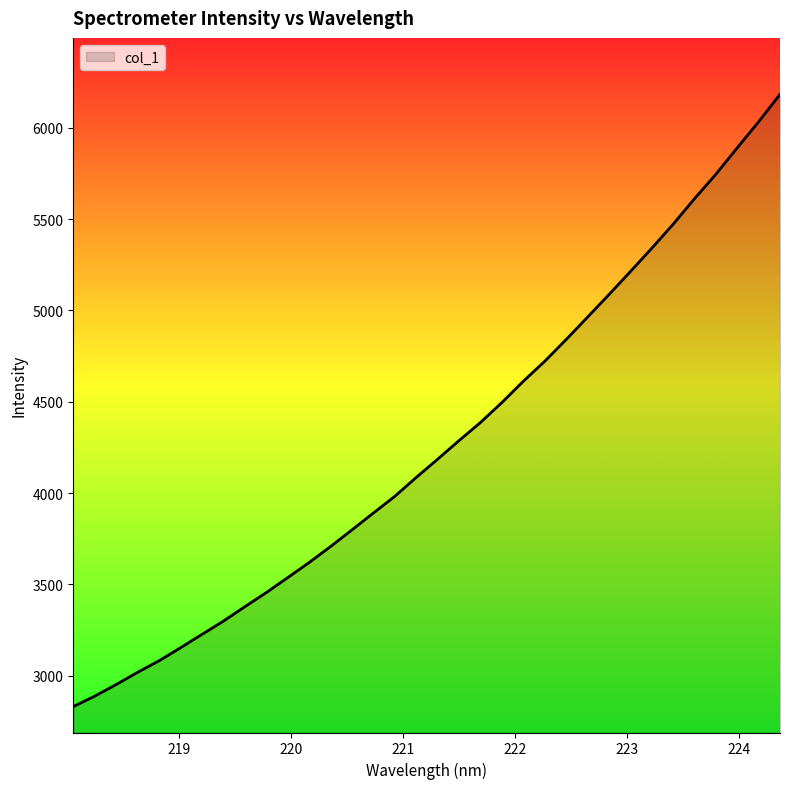

What is the minimum value shown in the chart?

2831.3